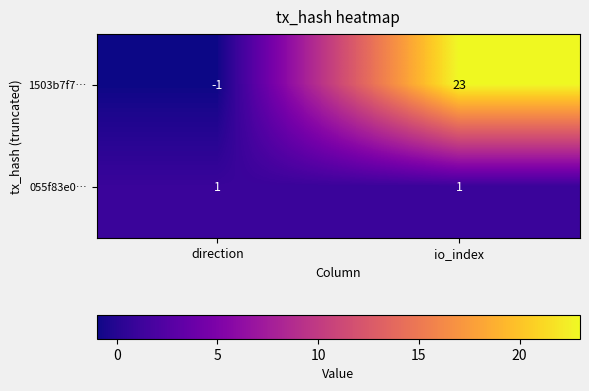

Count the number of categories in the chart.

2